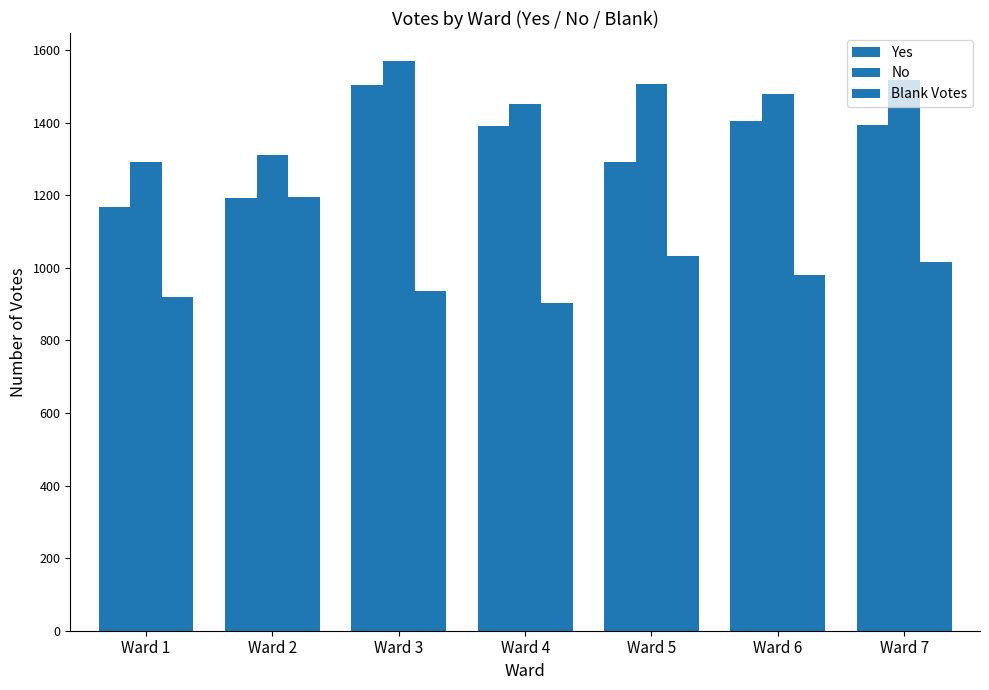

How many bars are there in total?

21